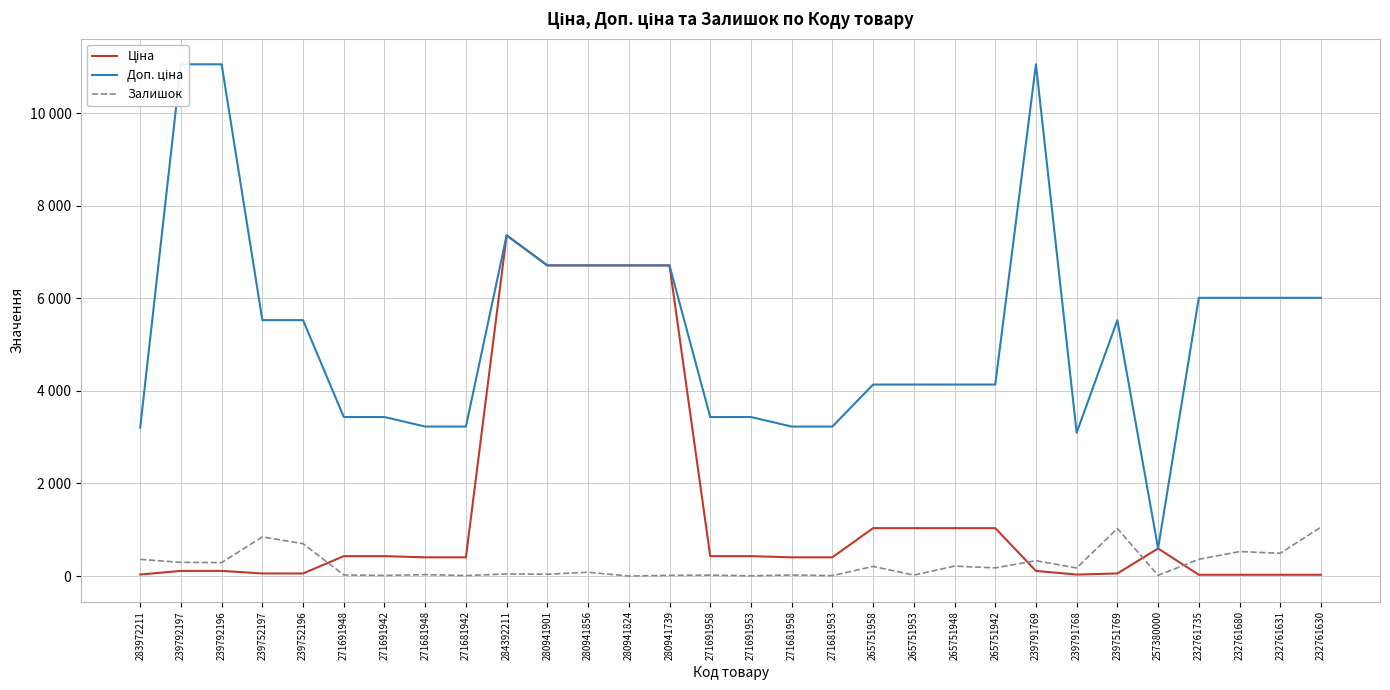

Reading right to left, list all the values displayed in this chart.

Ціна: 26.7	26.7	26.7	26.7	595.0	55.3	30.9	110.5	1034.1	1034.1	1034.1	1034.1	403.6	403.6	429.3	429.3	6710.2	6710.2	6710.2	6710.2	7360.2	403.6	403.6	429.3	429.3	55.3	55.3	110.5	110.5	32.0
Доп. ціна: 6010.0	6010.0	6010.0	6010.0	595.0	5528.0	3095.0	11055.0	4136.6	4136.6	4136.6	4136.6	3228.8	3228.8	3434.6	3434.6	6710.2	6710.2	6710.2	6710.2	7360.2	3228.8	3228.8	3434.6	3434.6	5528.0	5528.0	11055.0	11055.0	3205.0
Залишок: 1056.0	492.0	528.0	361.0	14.0	1027.0	173.0	331.0	175.0	214.0	19.0	207.0	8.0	22.0	4.0	19.0	14.0	0.0	81.0	39.0	45.0	9.0	30.0	13.0	22.0	698.0	845.0	290.0	295.0	360.0